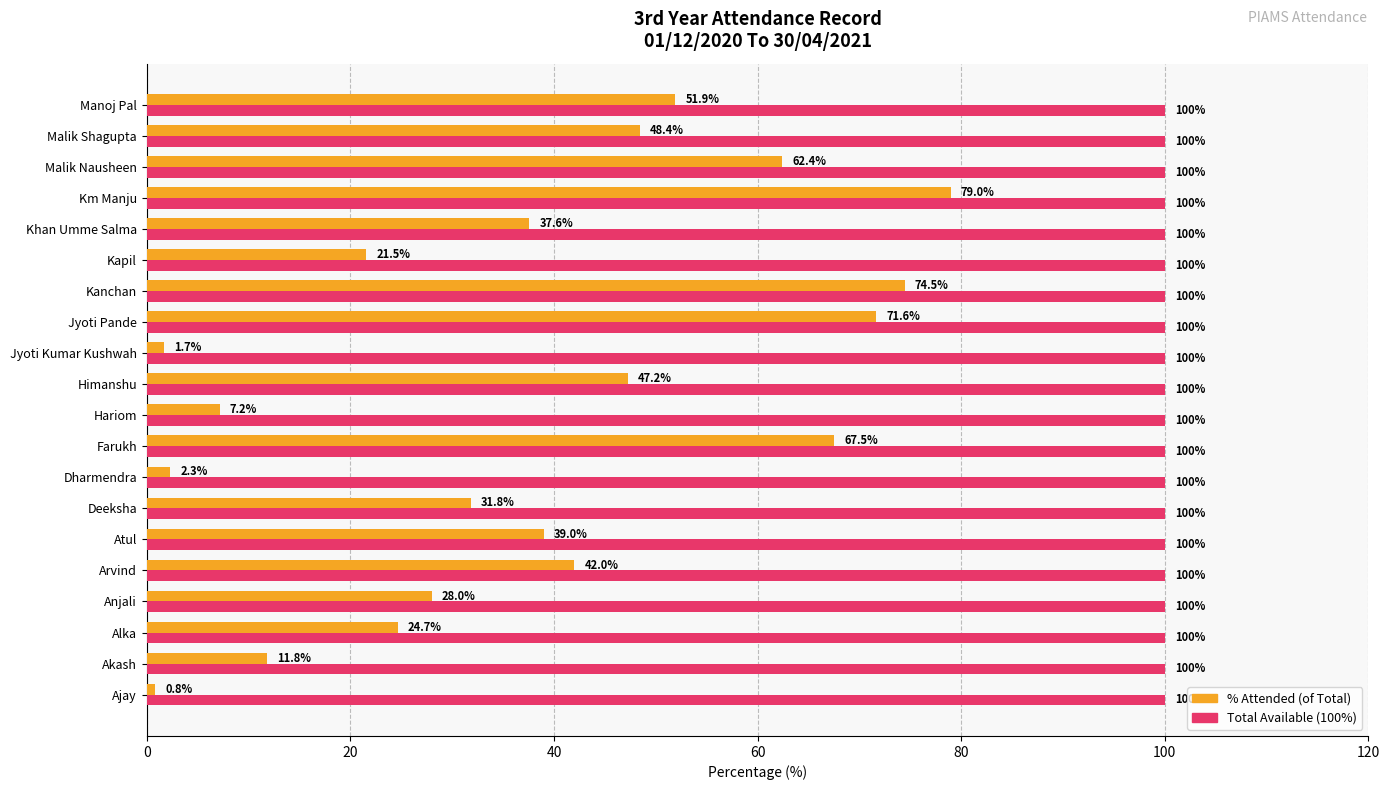

What is the total value across all series at Arvind?

142.0